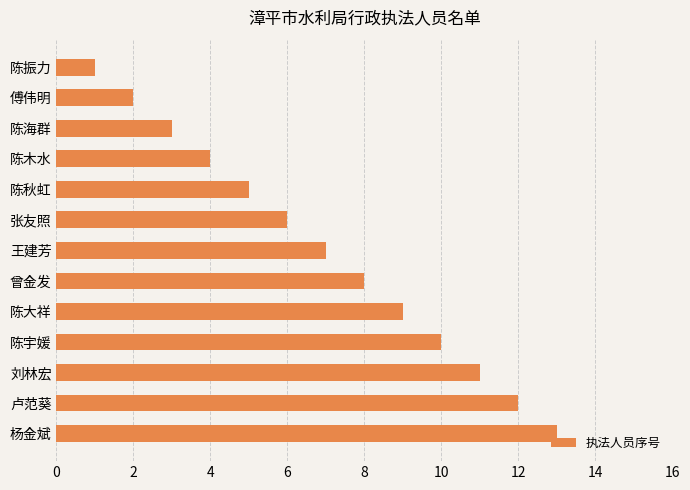

Which category has the lowest value across all series?

陈振力